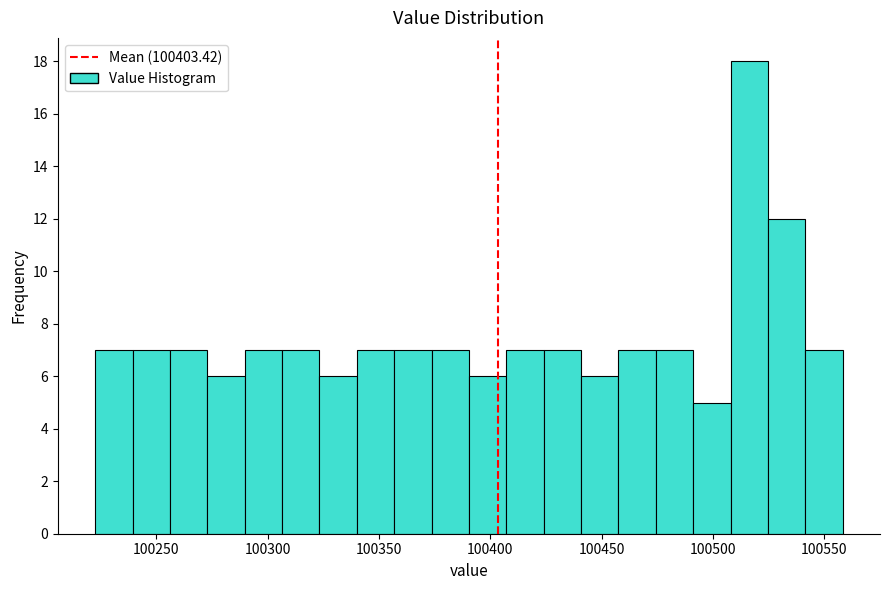

Read against the x-axis, roughly where is the centre of the tallest bar?

100515